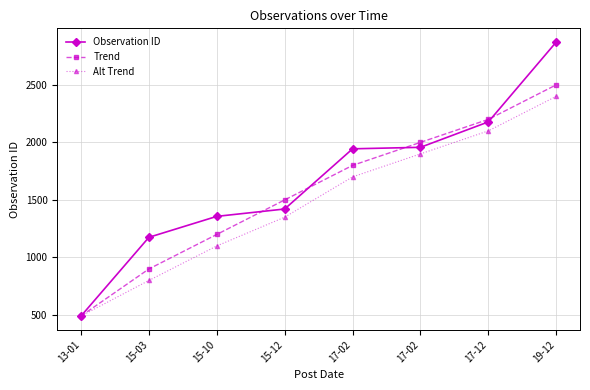

What is the total value across all series at 17-12?

6478